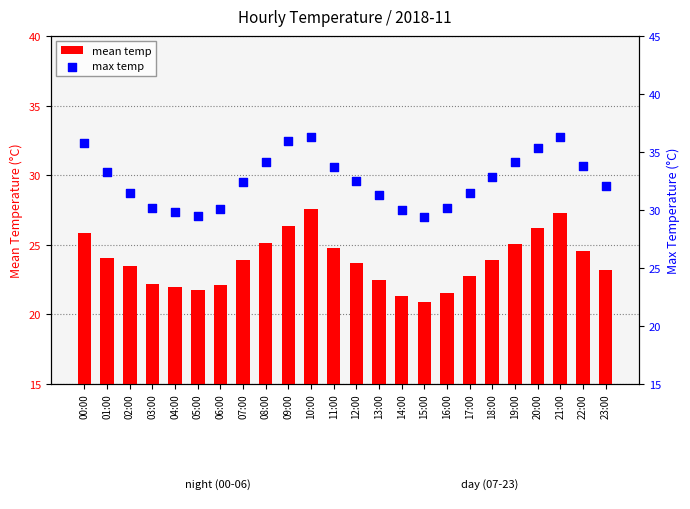

Is the value of max temp at 18:00 greater than the value of mean temp at 07:00?

Yes